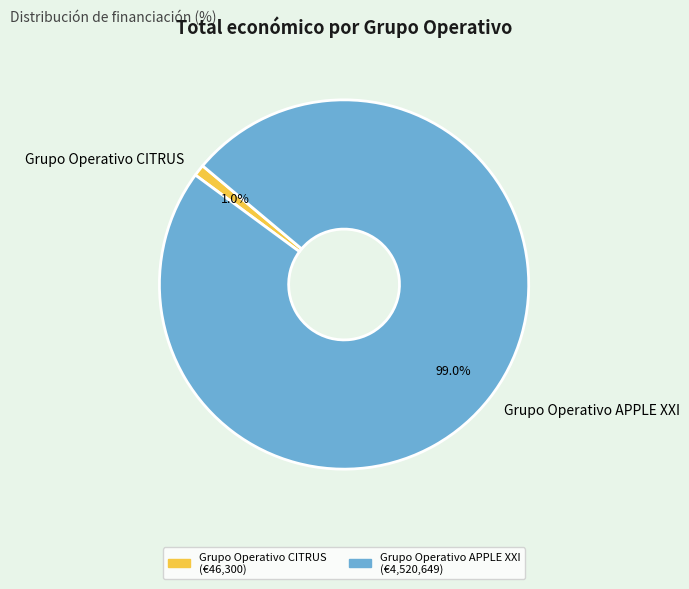

Which has a higher value, Grupo Operativo CITRUS or Grupo Operativo APPLE XXI?

Grupo Operativo APPLE XXI